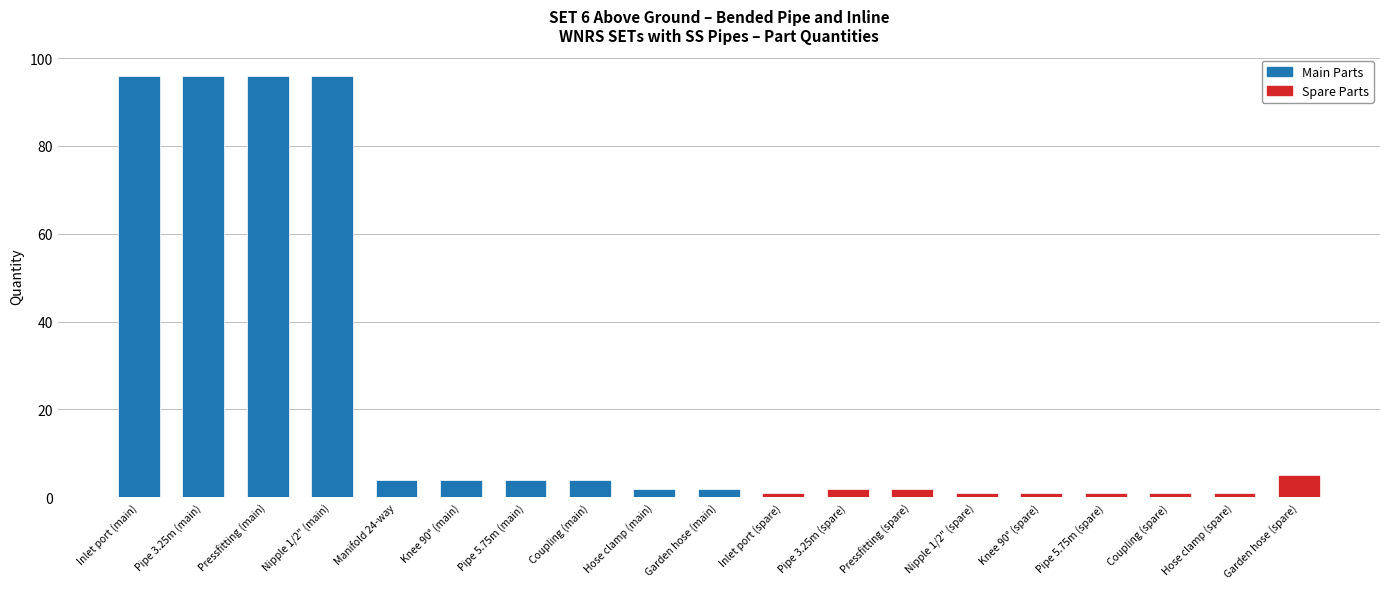

What is the maximum value shown in the chart?

96